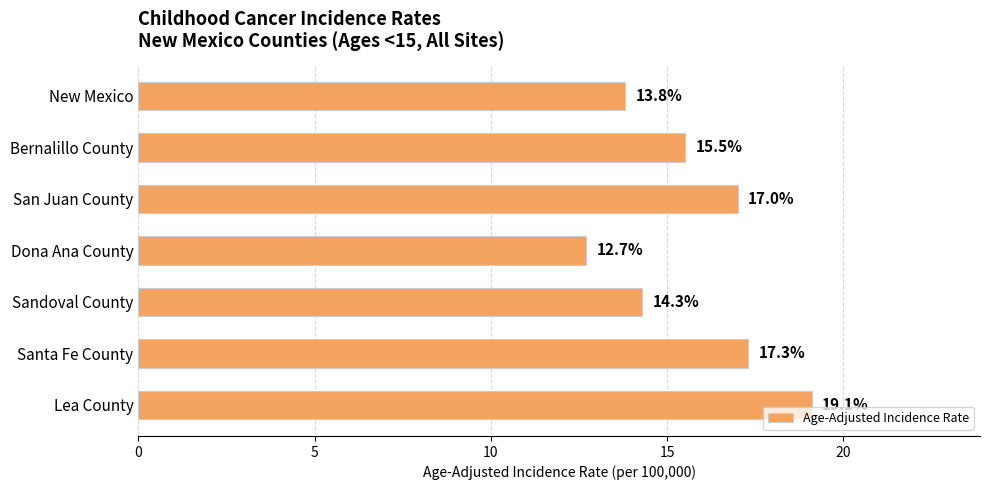

What is the difference between the maximum and minimum values?

6.4